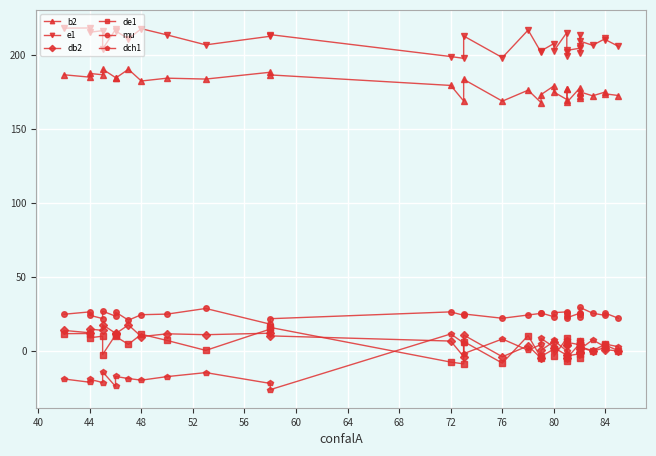

Does the chart display data point markers on the line(s)?

Yes